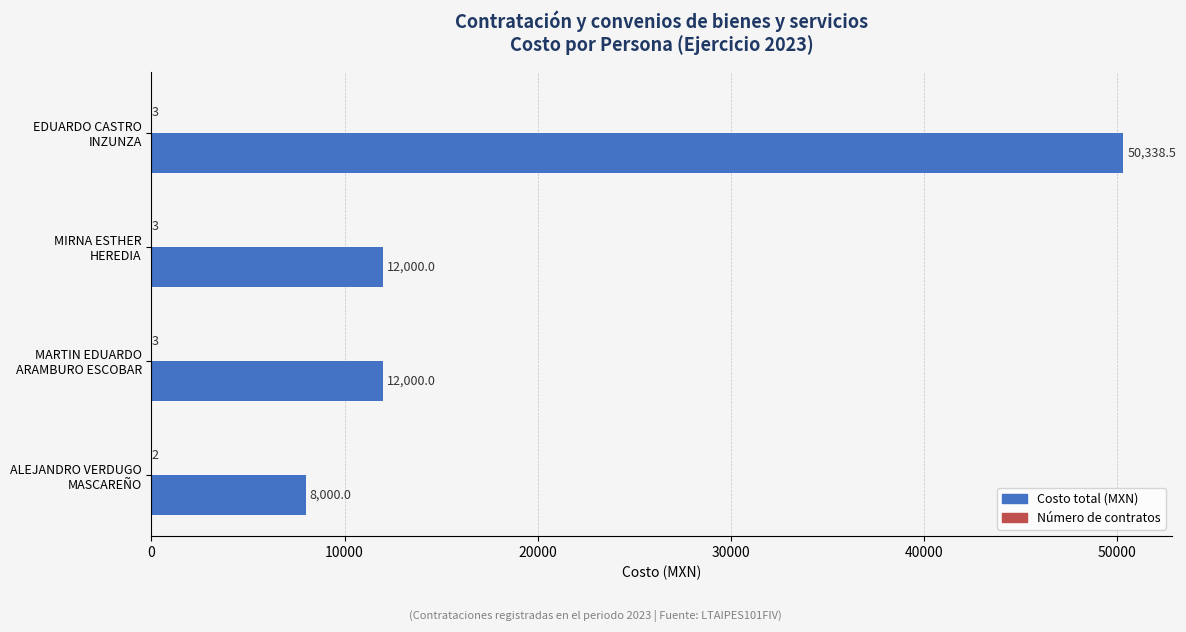

Which series has the largest range (max minus min)?

Costo total (MXN)